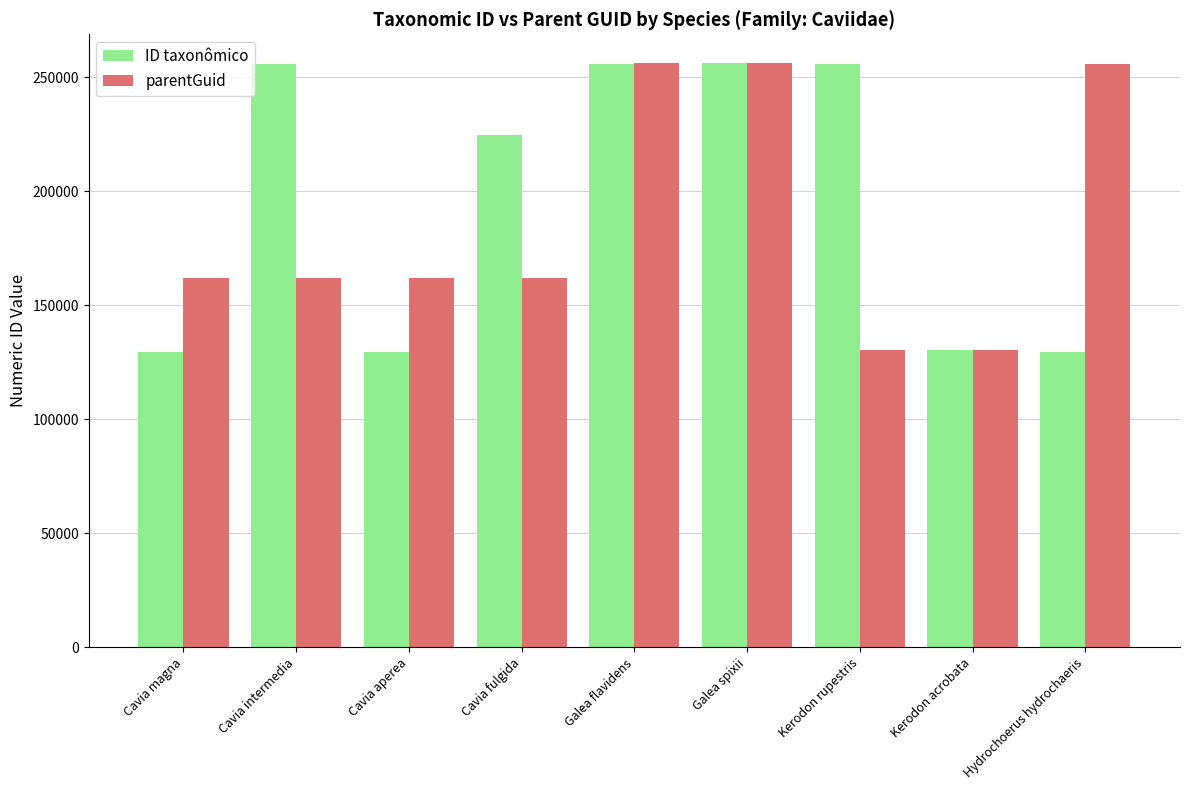

What is the minimum value shown in the chart?

129630